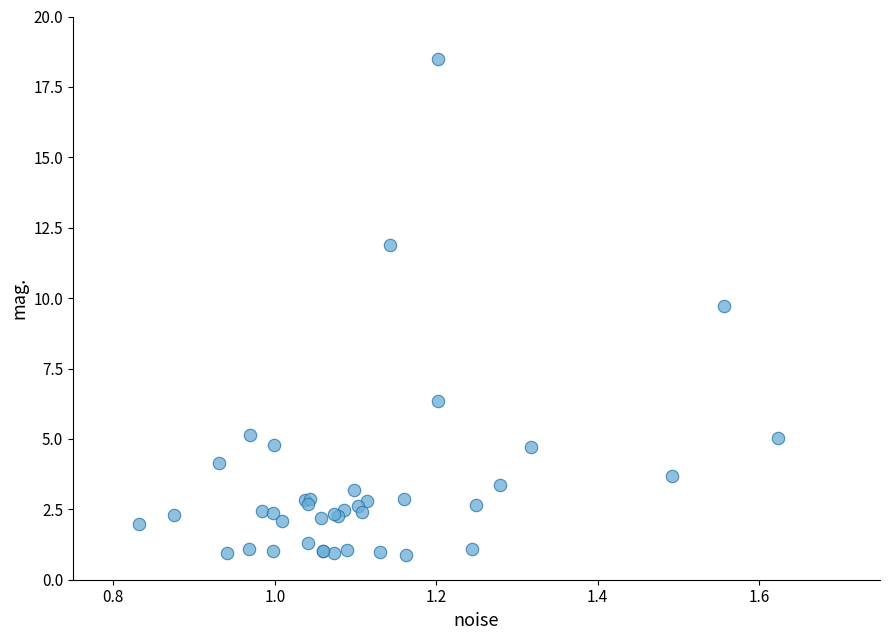

What Y value in the scatter plot is closest to 9?

9.7